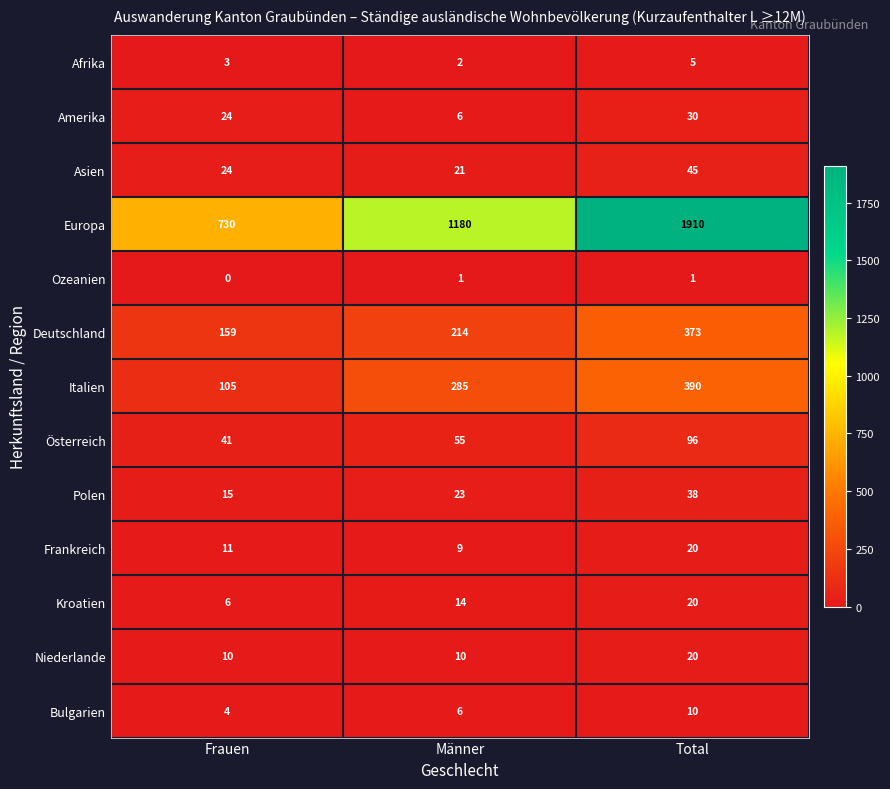

At how many categories does at least one series exceed 239?

3